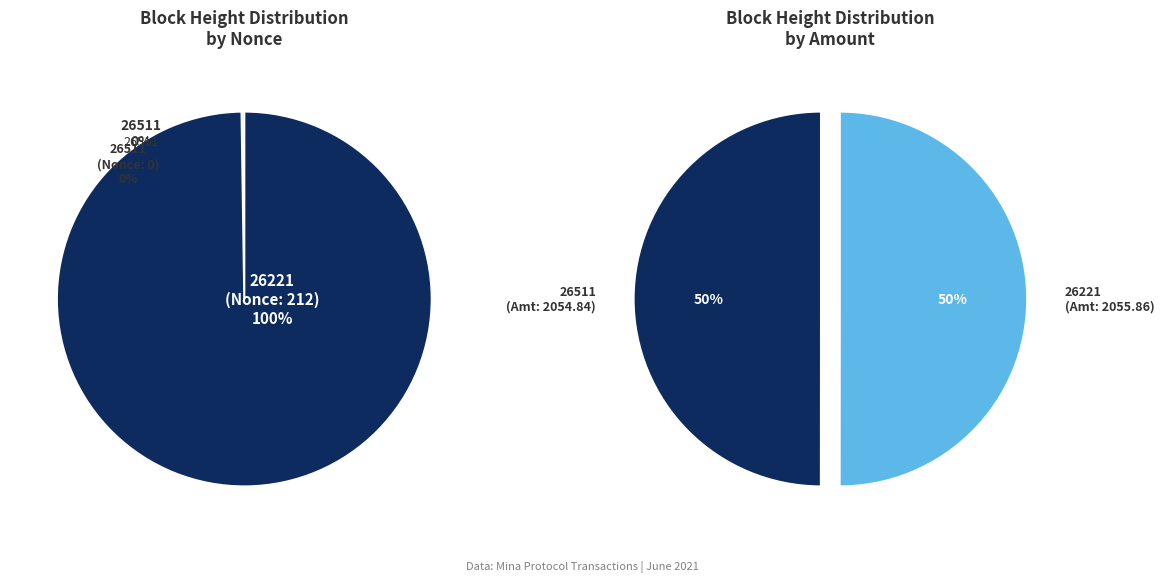

To the nearest percent, what is the combined percentage of 26511 and 26221?

100%